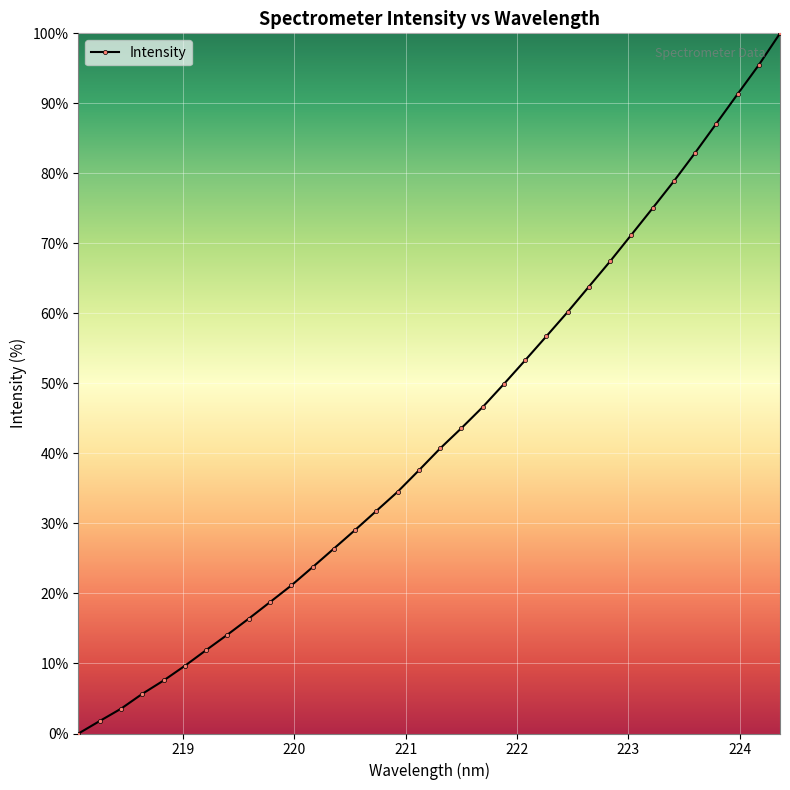

What is the difference between the maximum and second lowest values?

98.2